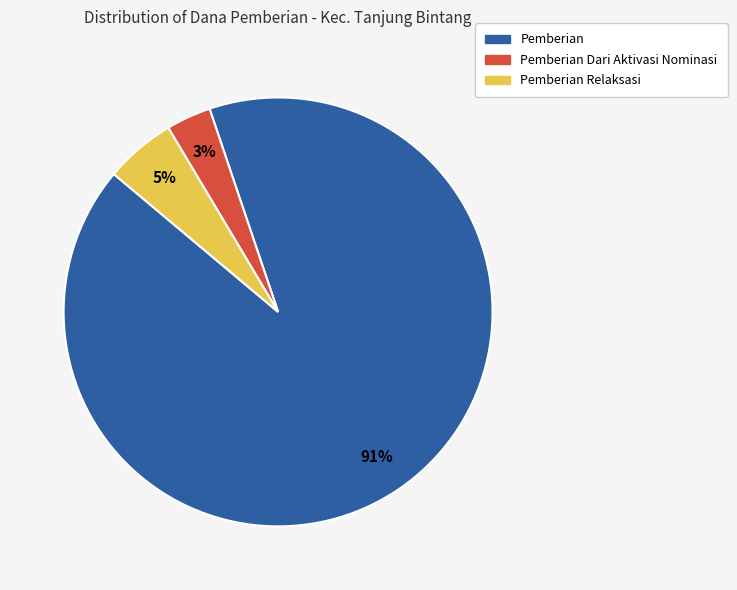

Does any single category account for the majority?

Yes